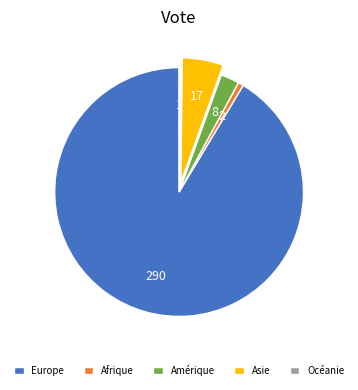

What is the largest slice in the pie chart?

Europe